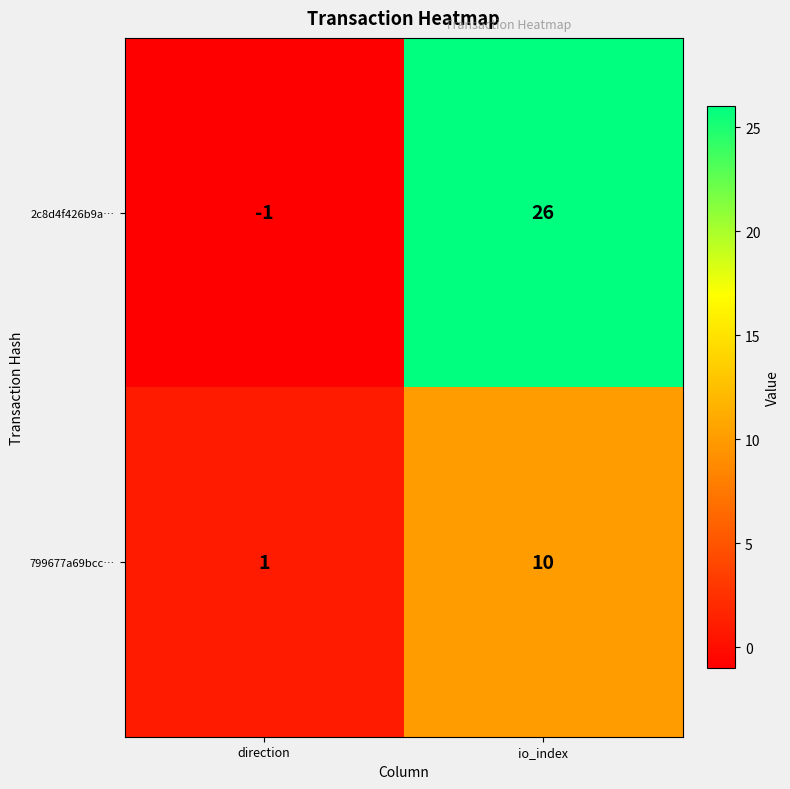

Which series has the largest total across all categories?

2c8d4f426b9a…